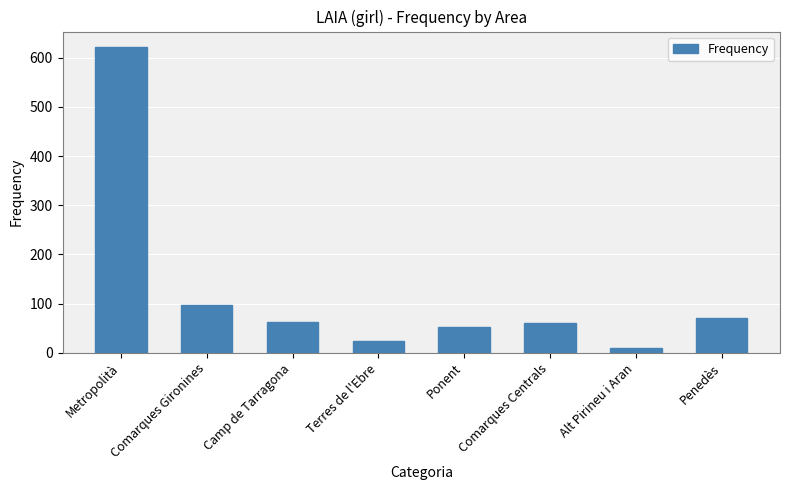

Which label corresponds to the largest value in the chart?

Metropolità